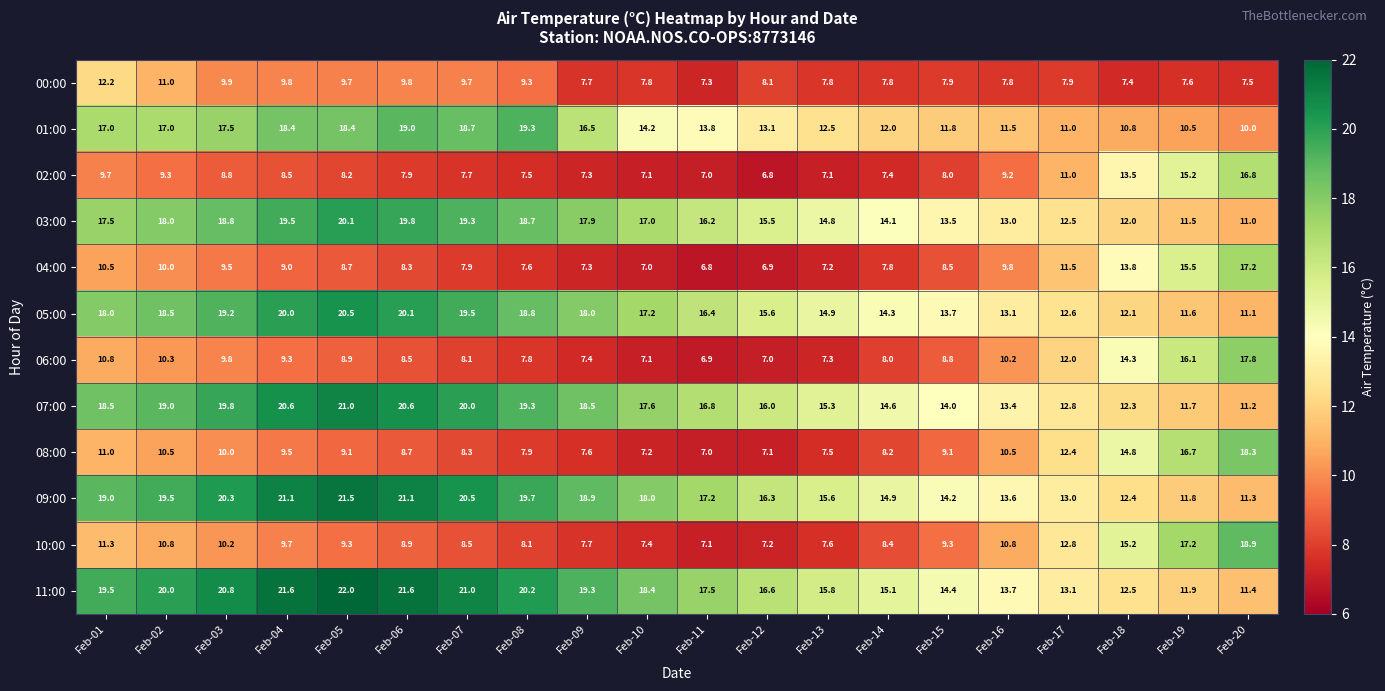

Read the 08:00 value at Feb-20.

18.3